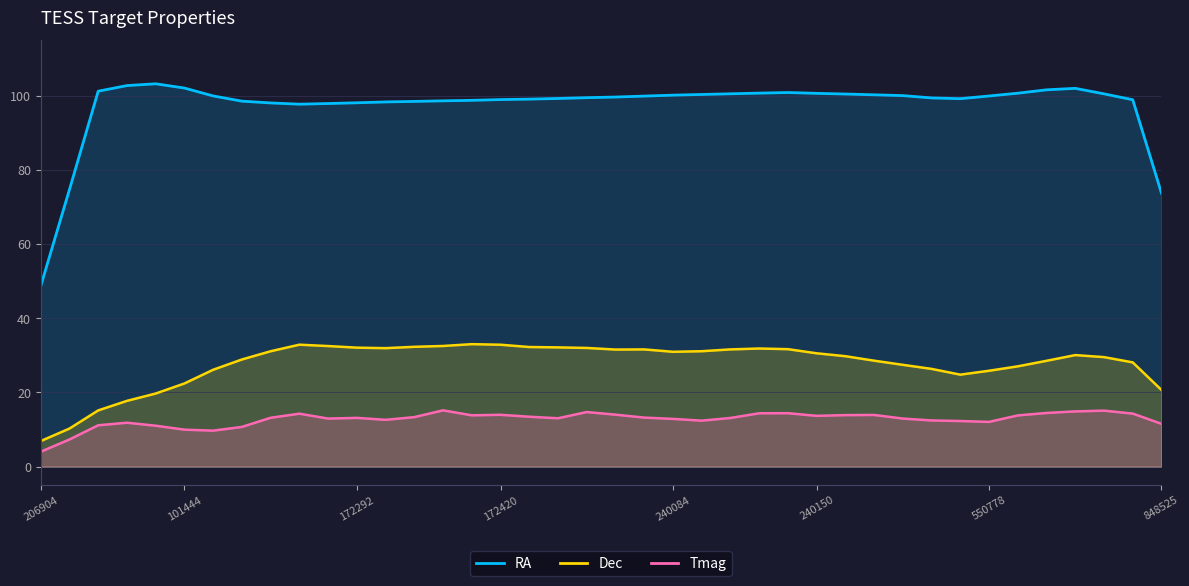

Where is the first local minimum for Tmag?

101444131